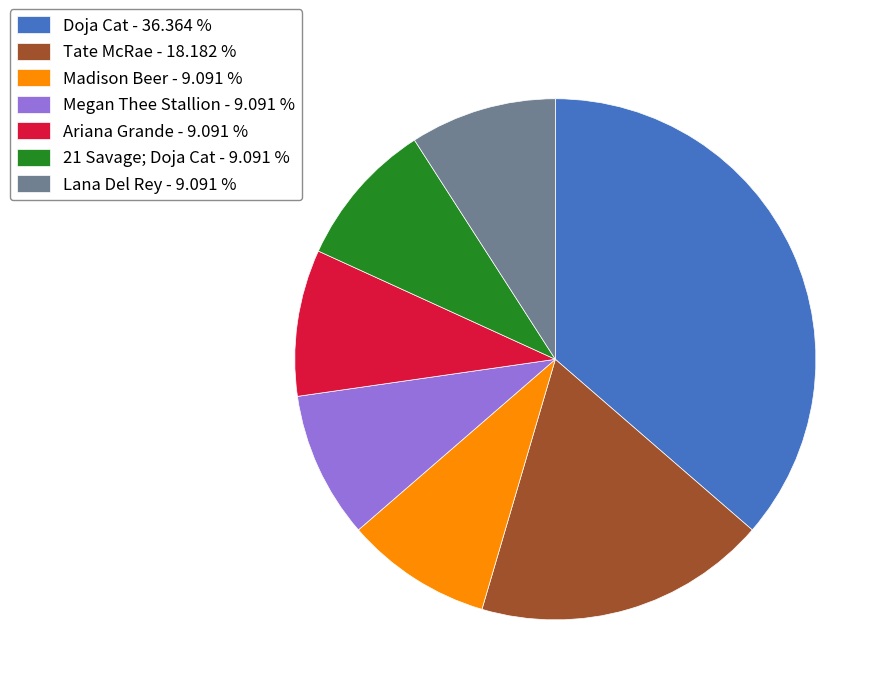

How many segments does this pie chart have?

7